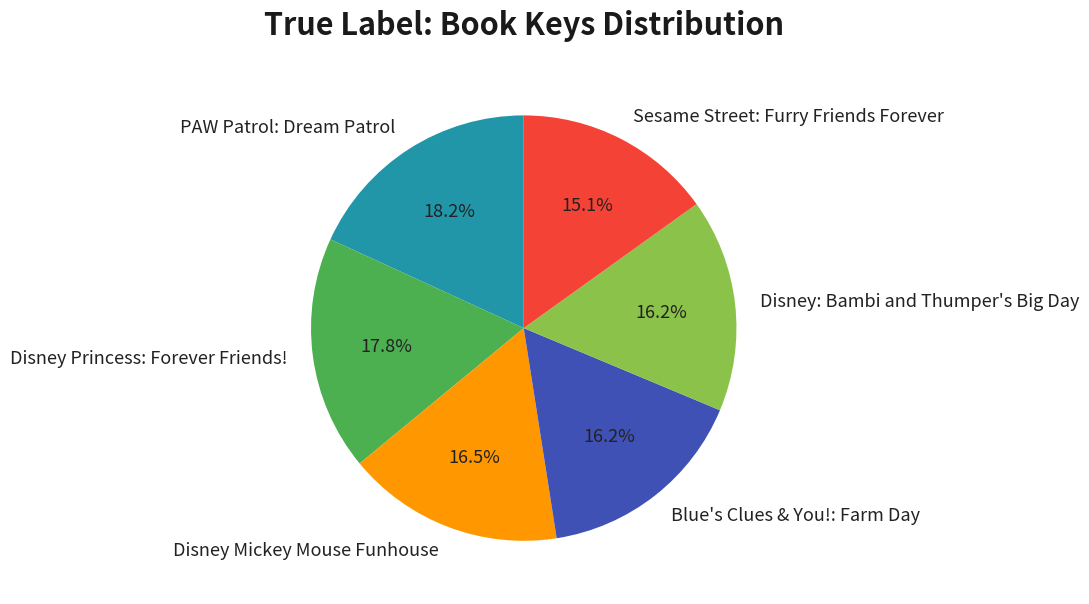

Combined, do Disney Princess: Forever Friends! and Disney Mickey Mouse Funhouse account for over 50%?

No